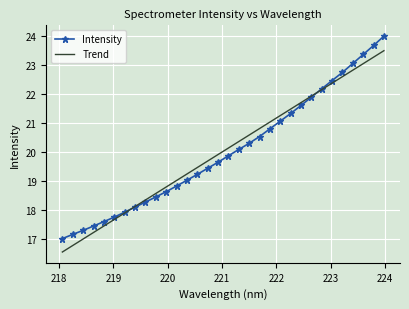

Reading left to right, transcribe all the data shown in this chart.

Intensity: 17.0	17.1	17.3	17.4	17.6	17.7	17.9	18.1	18.3	18.4	18.6	18.8	19.0	19.2	19.4	19.6	19.9	20.1	20.3	20.5	20.8	21.1	21.3	21.6	21.9	22.2	22.5	22.7	23.1	23.4	23.7	24.0
Trend: 16.5	16.8	17.0	17.2	17.4	17.7	17.9	18.1	18.3	18.6	18.8	19.0	19.2	19.5	19.7	19.9	20.1	20.4	20.6	20.8	21.0	21.3	21.5	21.7	21.9	22.2	22.4	22.6	22.8	23.0	23.3	23.5